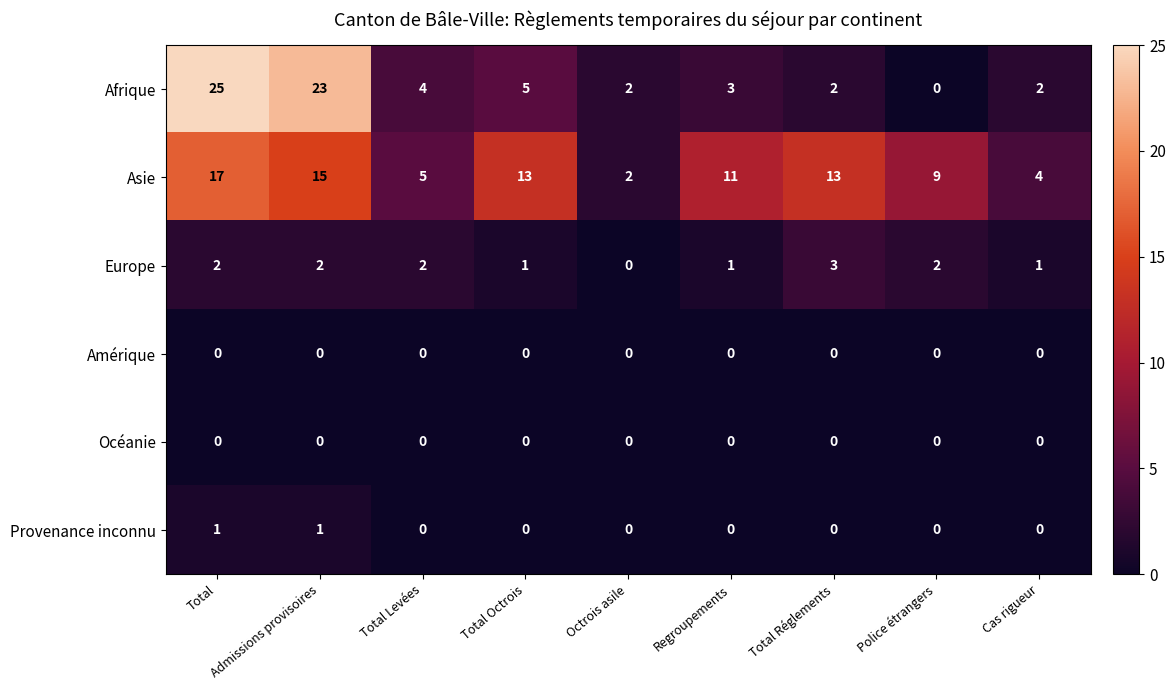

What is the total value across all series at Regroupements?

15